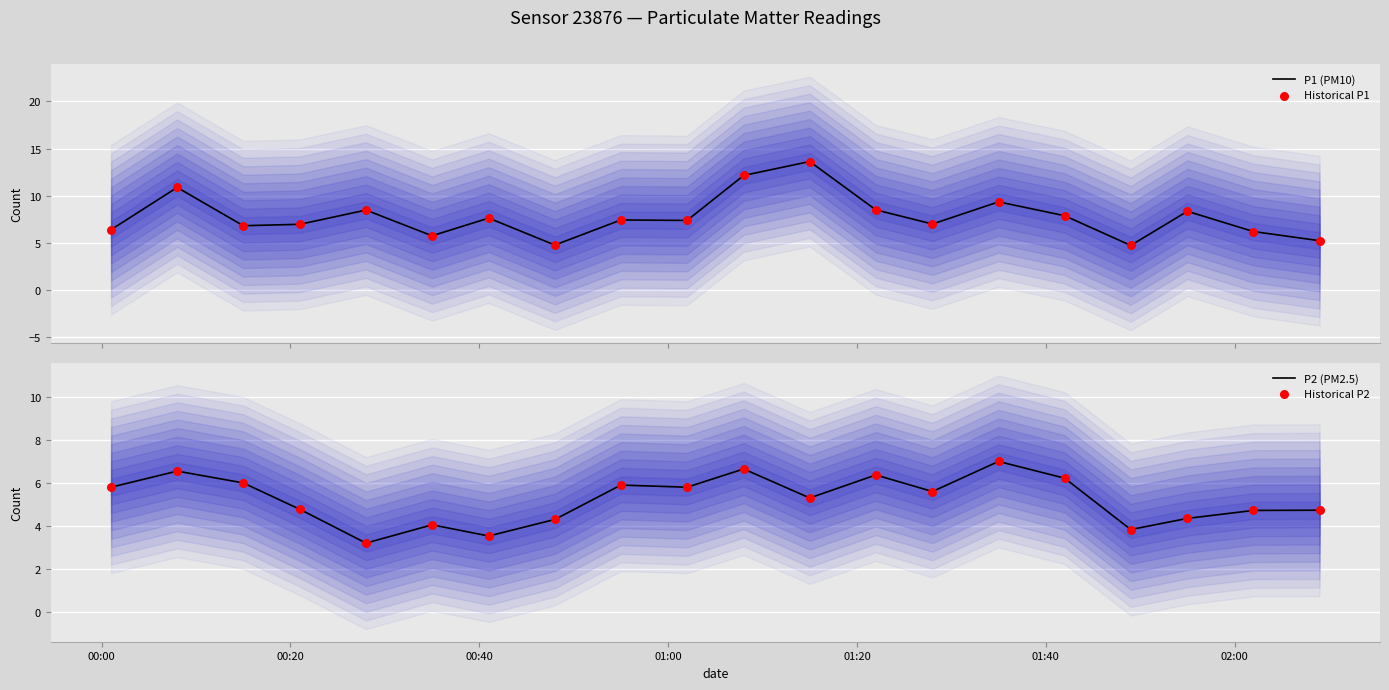

At how many categories does at least one series exceed 7?

11